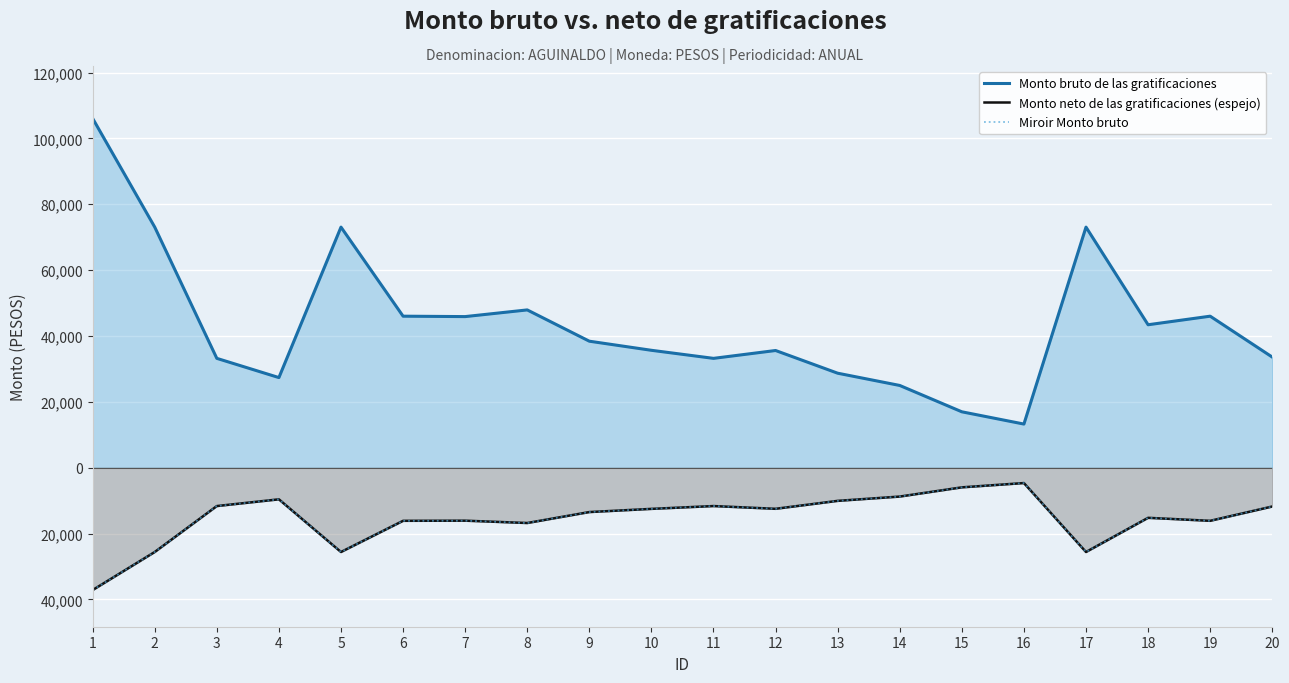

How many data points in Monto neto de las gratificaciones (espejo) are above -12484?

9